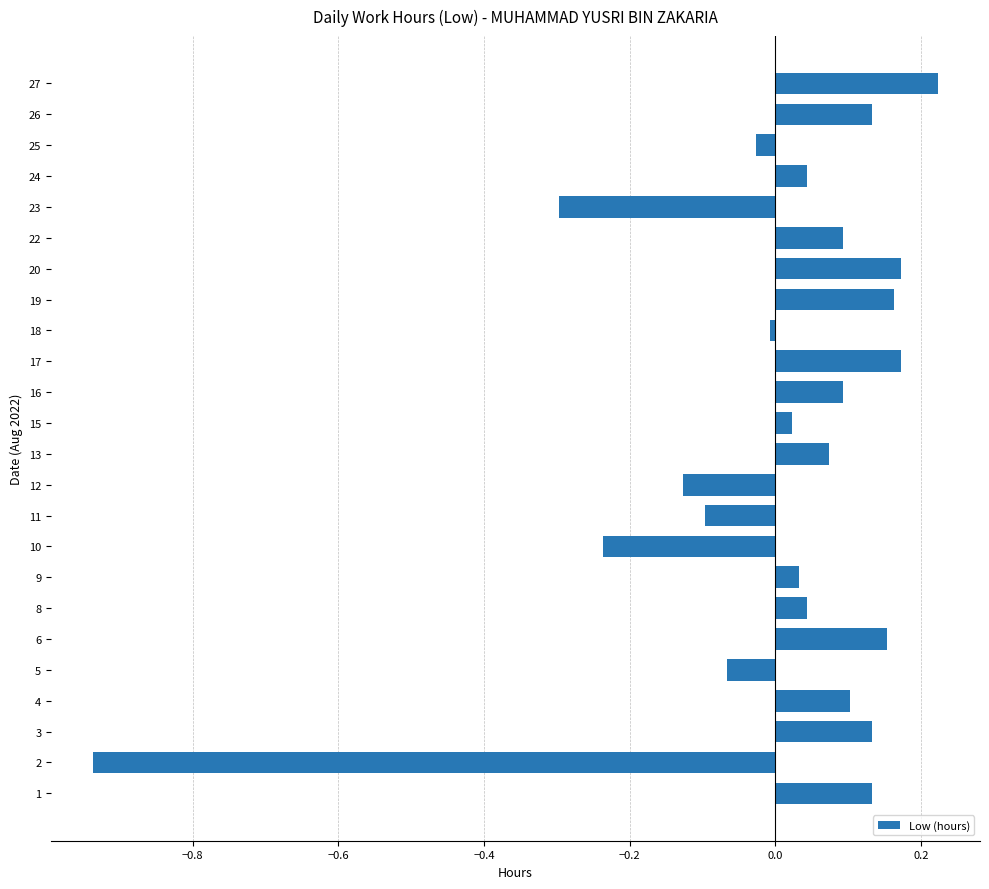

At which category does the chart reach its peak across all series?

27